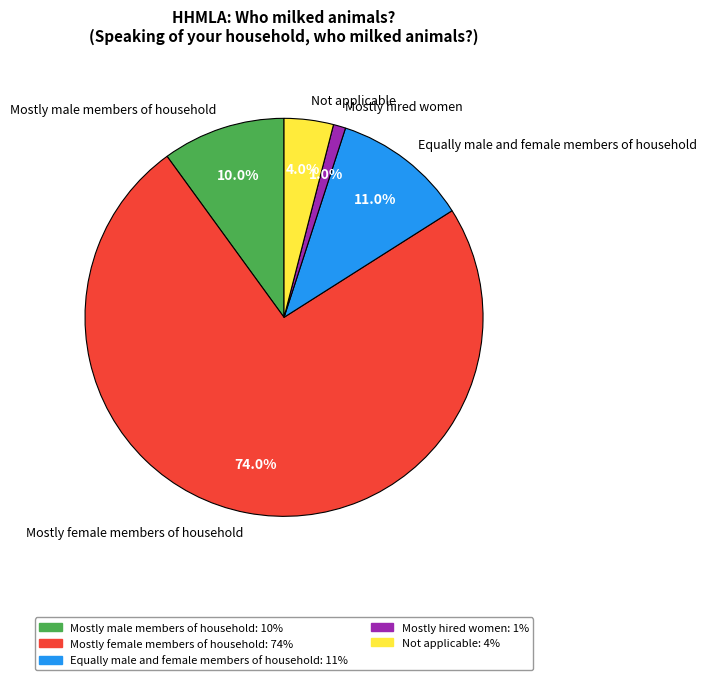

Rank the categories by value from lowest to highest.

Mostly hired women, Not applicable, Mostly male members of household, Equally male and female members of household, Mostly female members of household